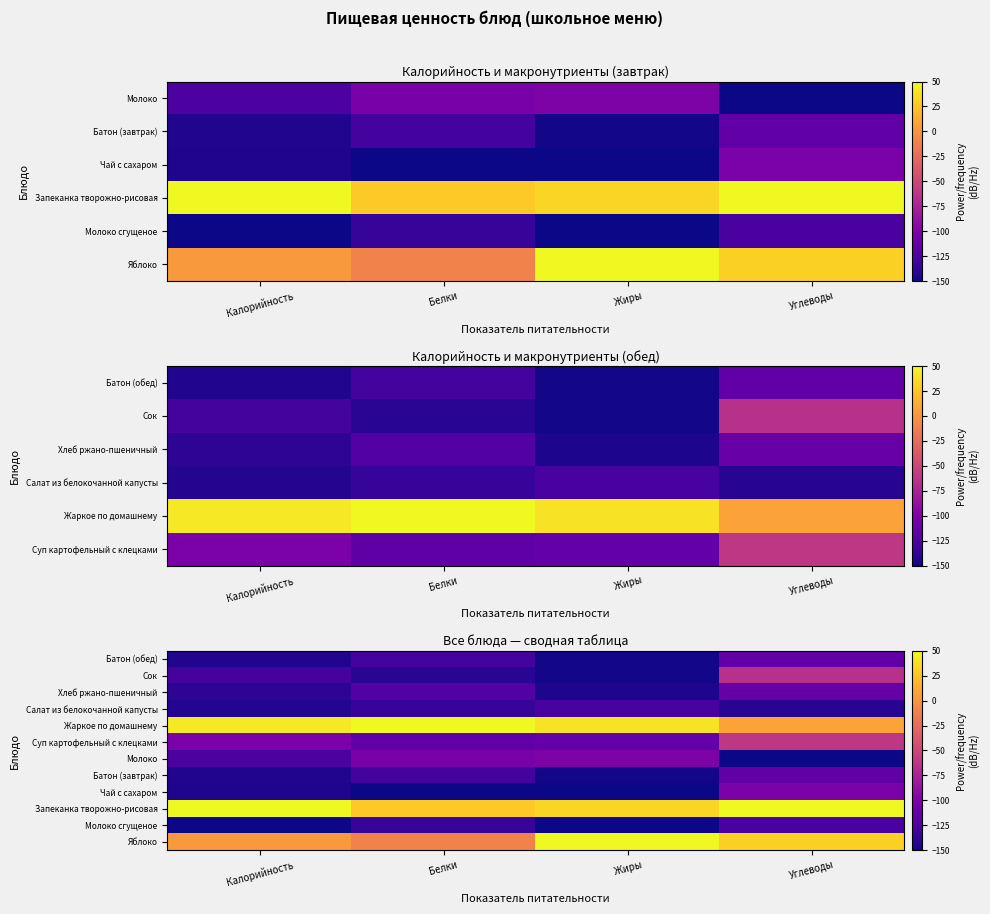

At which category is the sum across all series the highest?

Углеводы